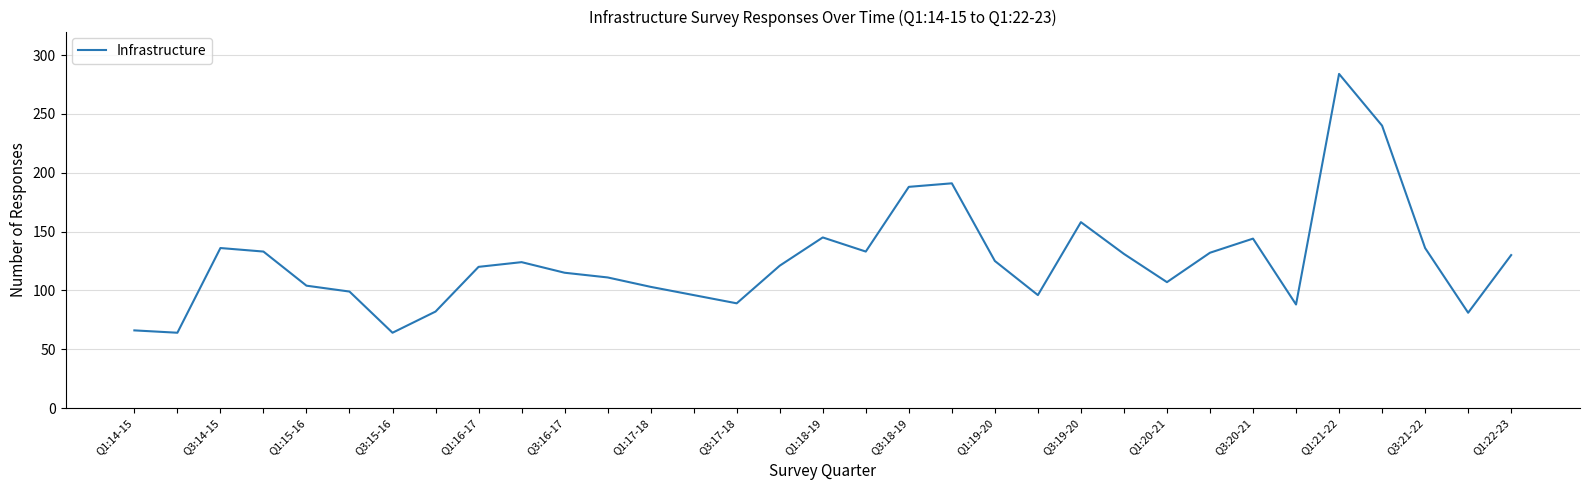

What is the difference between the maximum and minimum values?

220